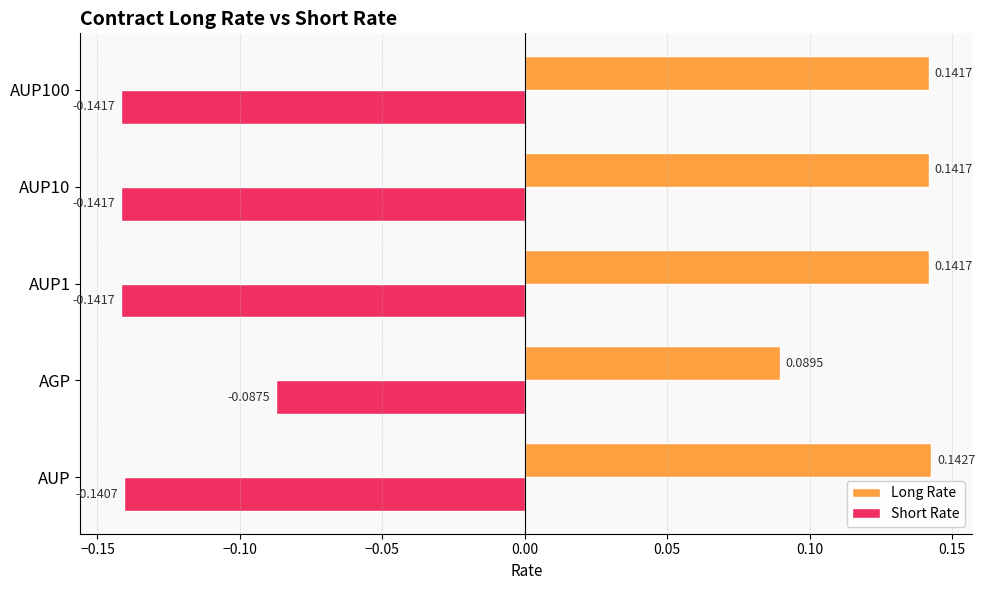

At AUP10, list the series in order from largest to smallest.

Long Rate, Short Rate